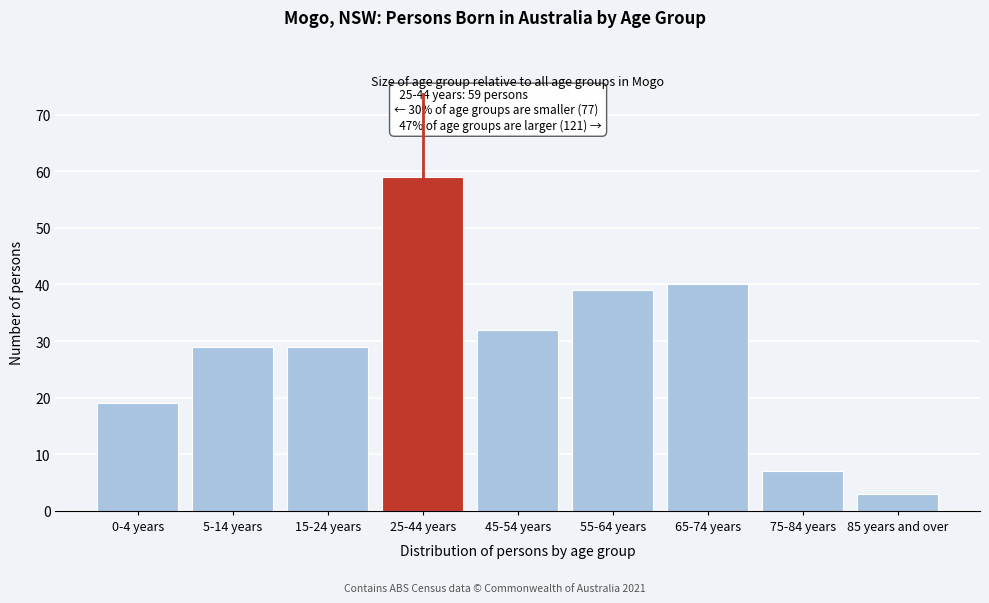

Reading right to left, list all the values displayed in this chart.

85 years and over=3	75-84 years=7	65-74 years=40	55-64 years=39	45-54 years=32	25-44 years=59	15-24 years=29	5-14 years=29	0-4 years=19